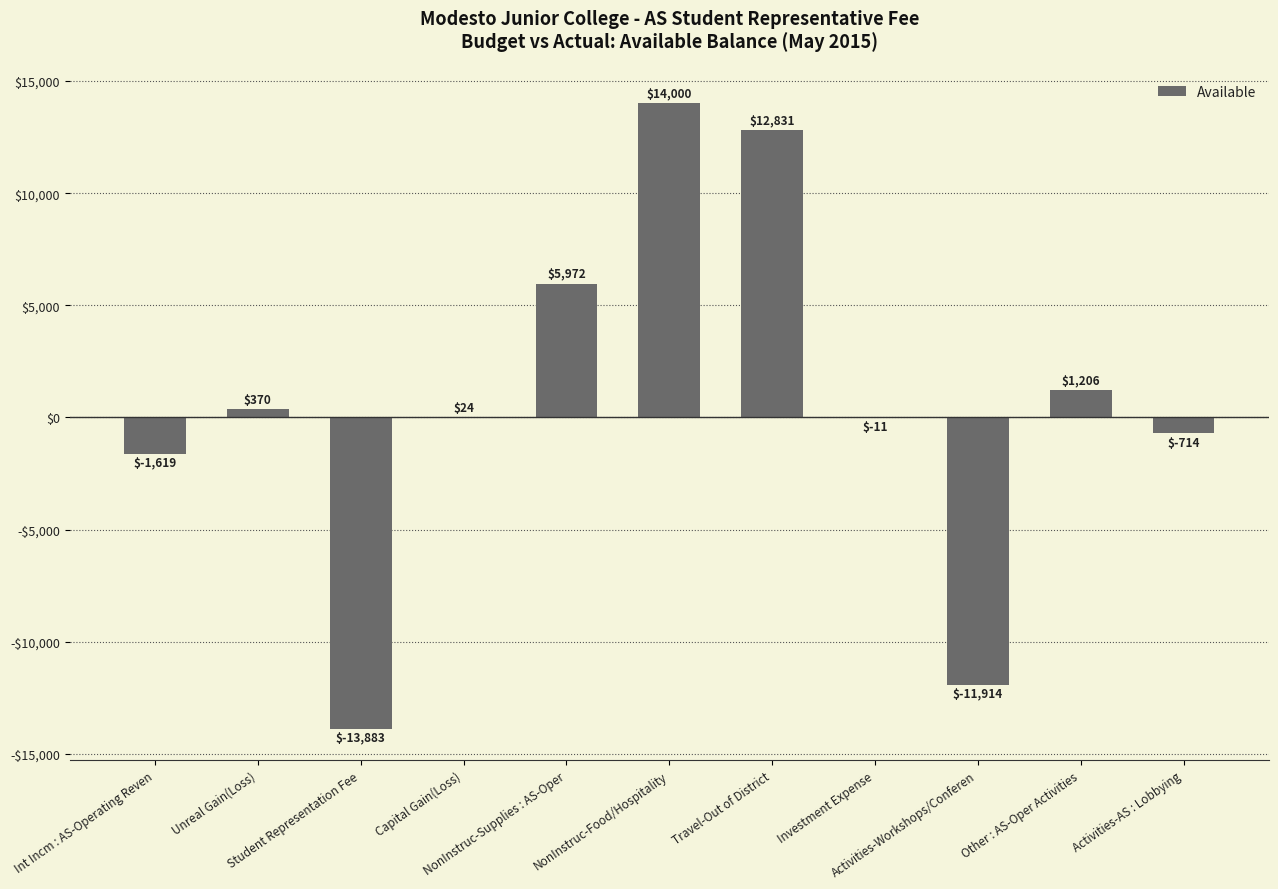

Are the bars horizontal?

No